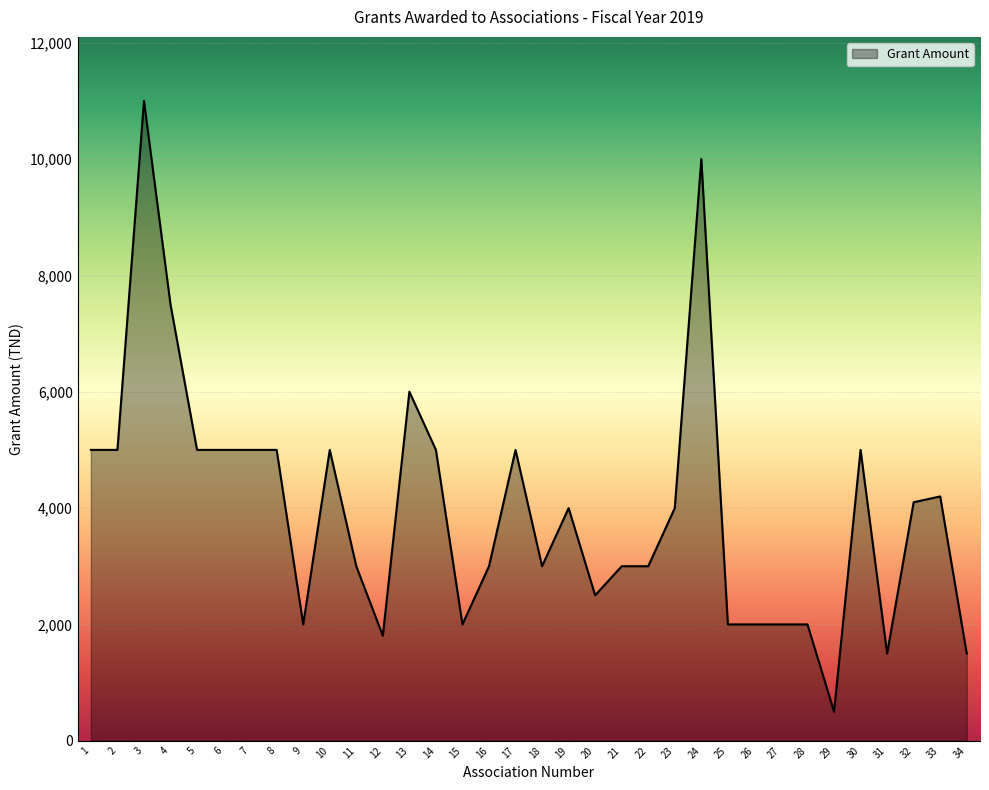

At which category does the chart reach its peak across all series?

3